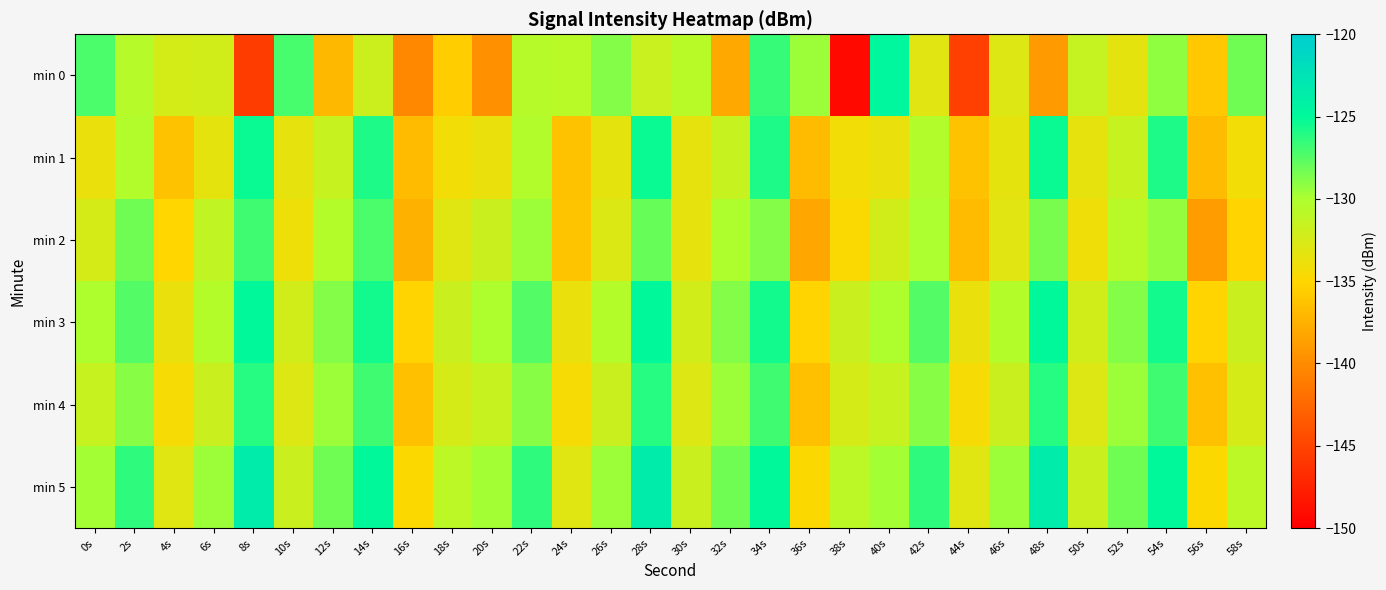

Count the number of data series in this chart.

6